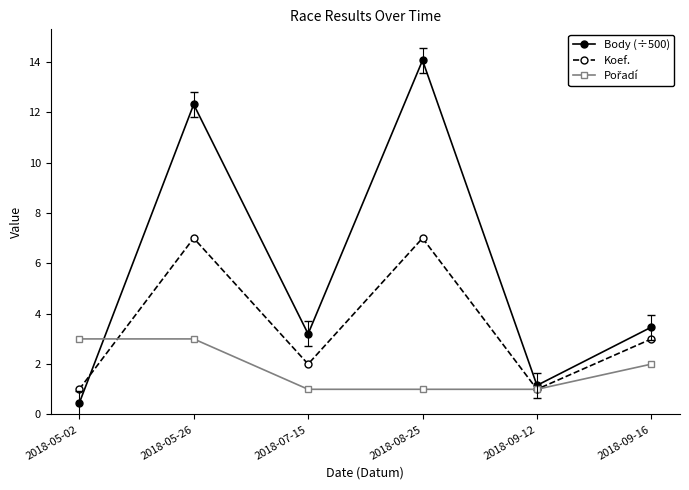

Count the number of data series in this chart.

3